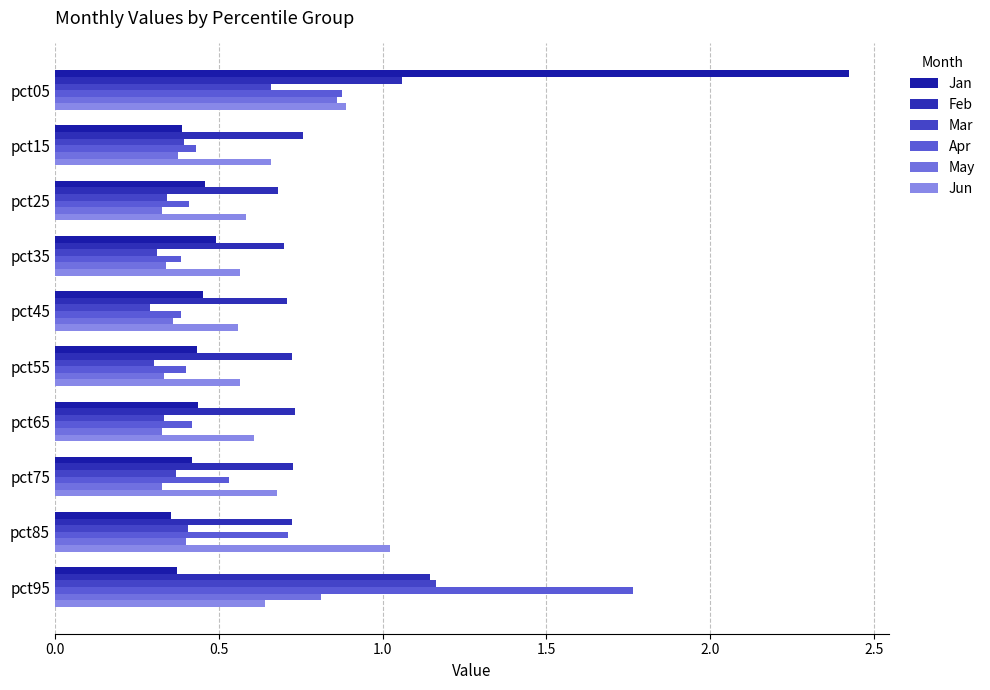

What is the difference between the second highest and minimum values in the Mar series?

0.4